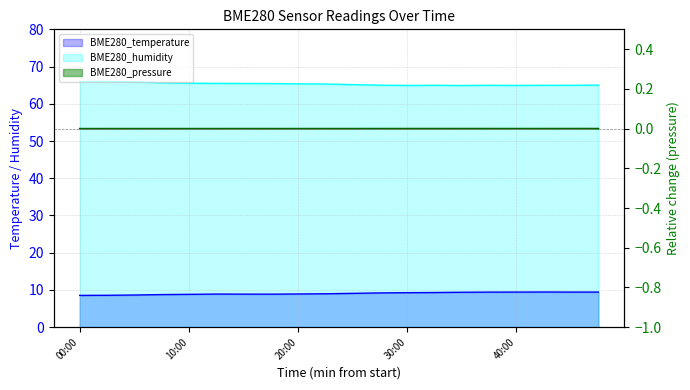

What are all the series names shown in the legend?

BME280_pressure, BME280_temperature, BME280_humidity